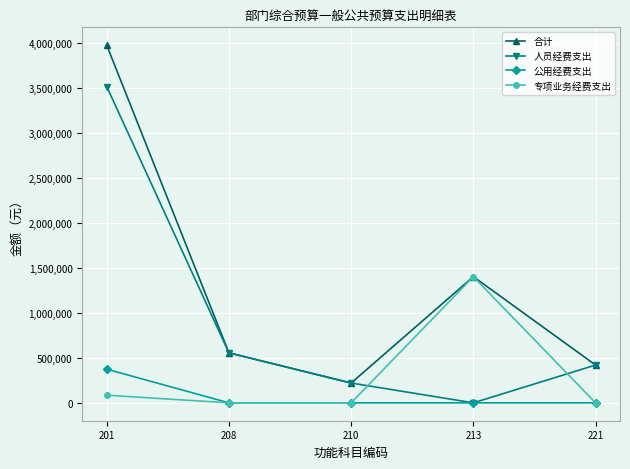

What is the average value of the 公用经费支出 series?

74800